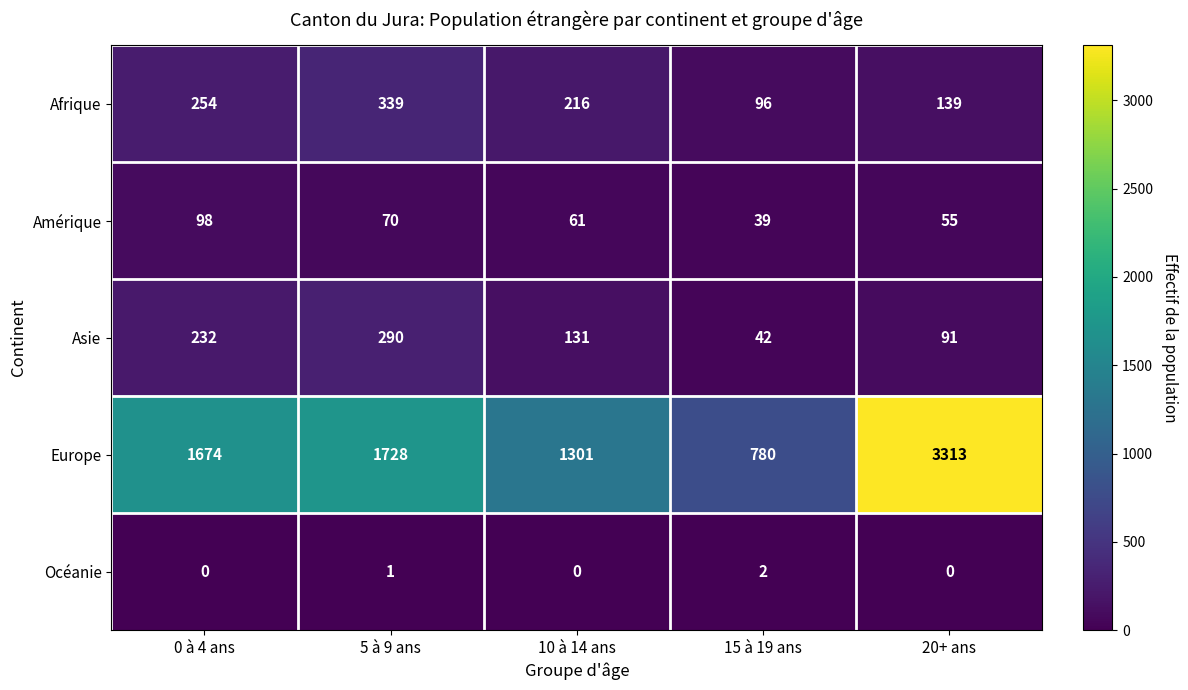

Count the number of categories in the chart.

5